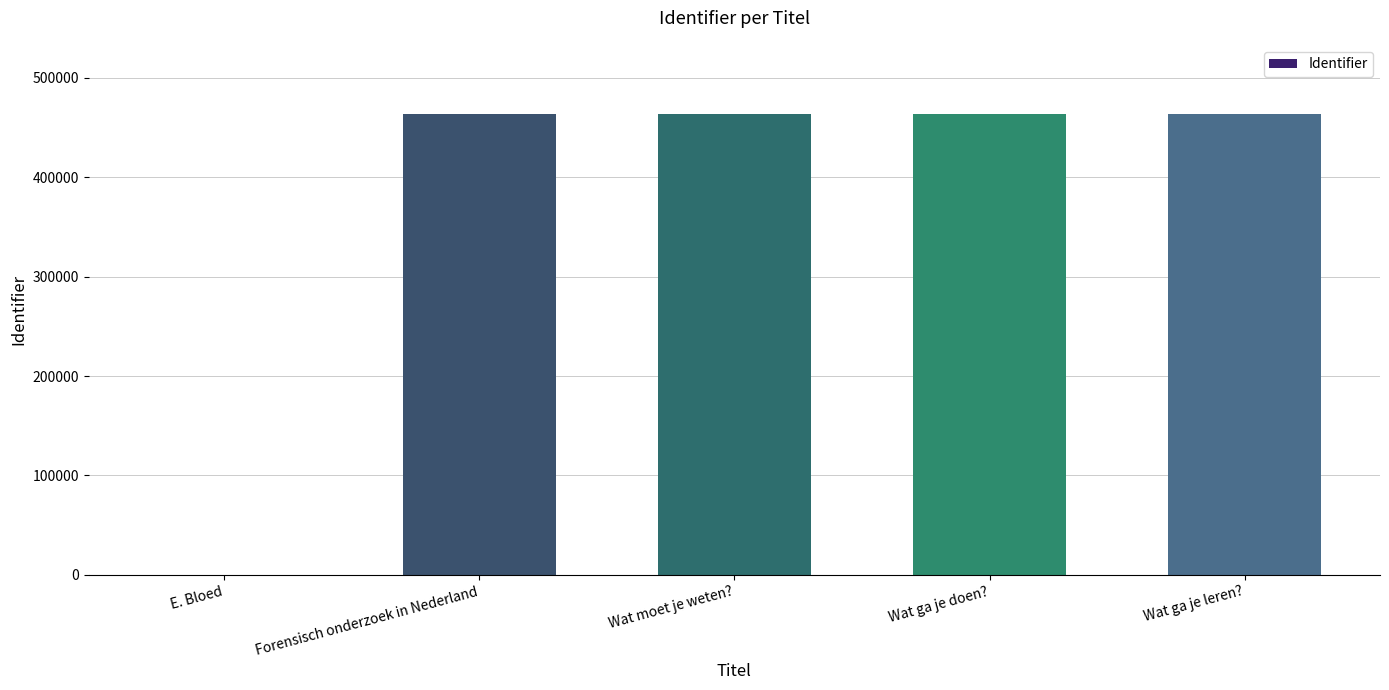

How many values are above zero?

4